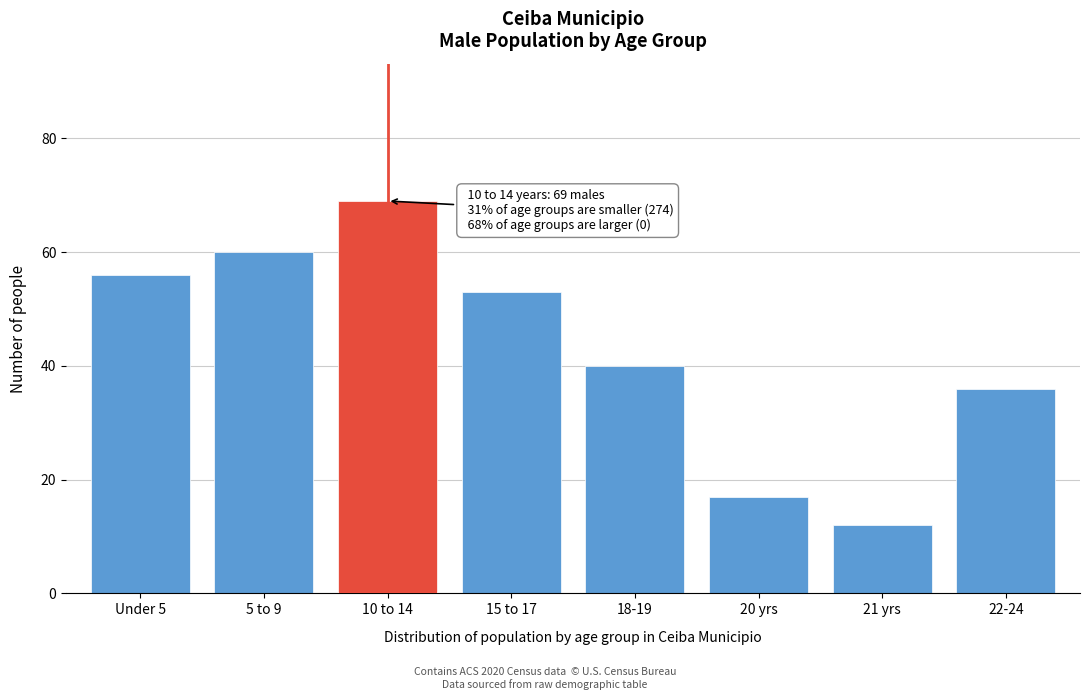

Reading left to right, what are all the values shown in this chart?

Under 5=56	5 to 9=60	10 to 14=69	15 to 17=53	18-19=40	20 yrs=17	21 yrs=12	22-24=36